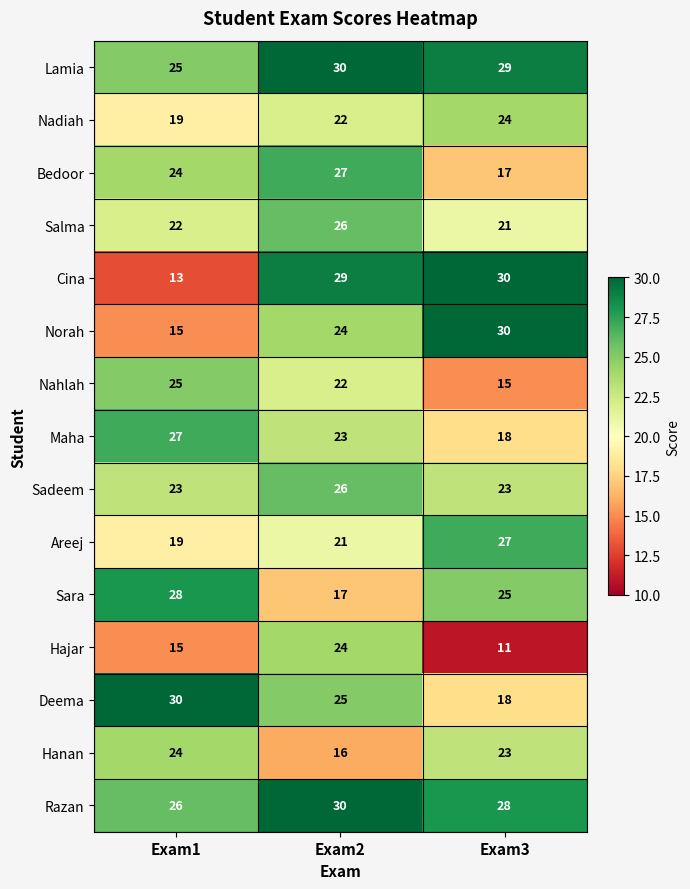

Count the Maha values in the range 18 to 27.

3